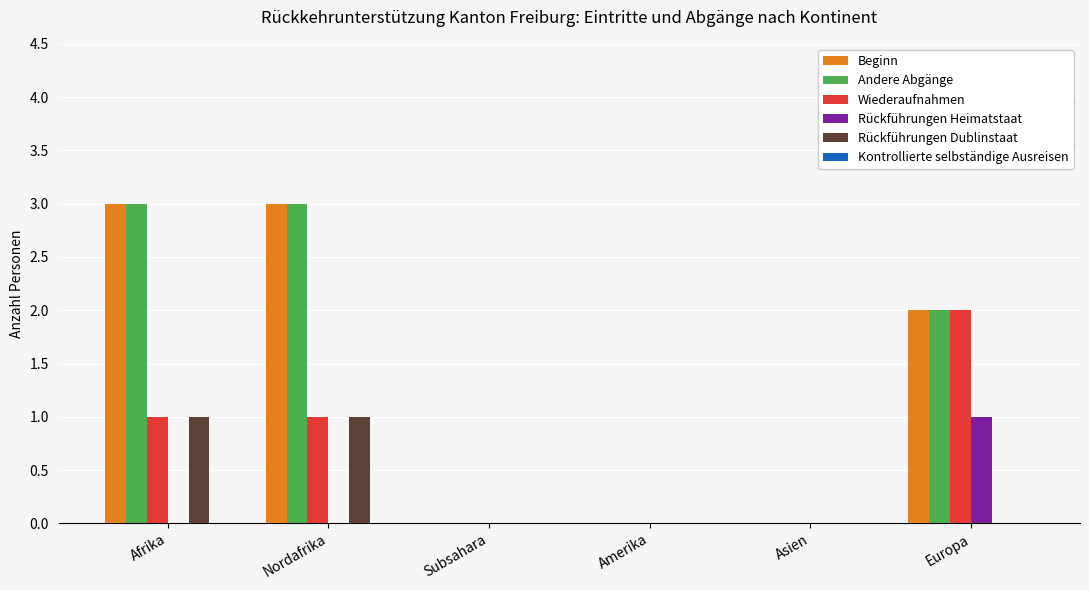

Reading left to right, extract all data points from this chart.

Beginn: Afrika=3	Nordafrika=3	Subsahara=0	Amerika=0	Asien=0	Europa=2
Andere Abgänge: Afrika=3	Nordafrika=3	Subsahara=0	Amerika=0	Asien=0	Europa=2
Wiederaufnahmen: Afrika=1	Nordafrika=1	Subsahara=0	Amerika=0	Asien=0	Europa=2
Rückführungen Heimatstaat: Afrika=0	Nordafrika=0	Subsahara=0	Amerika=0	Asien=0	Europa=1
Rückführungen Dublinstaat: Afrika=1	Nordafrika=1	Subsahara=0	Amerika=0	Asien=0	Europa=0